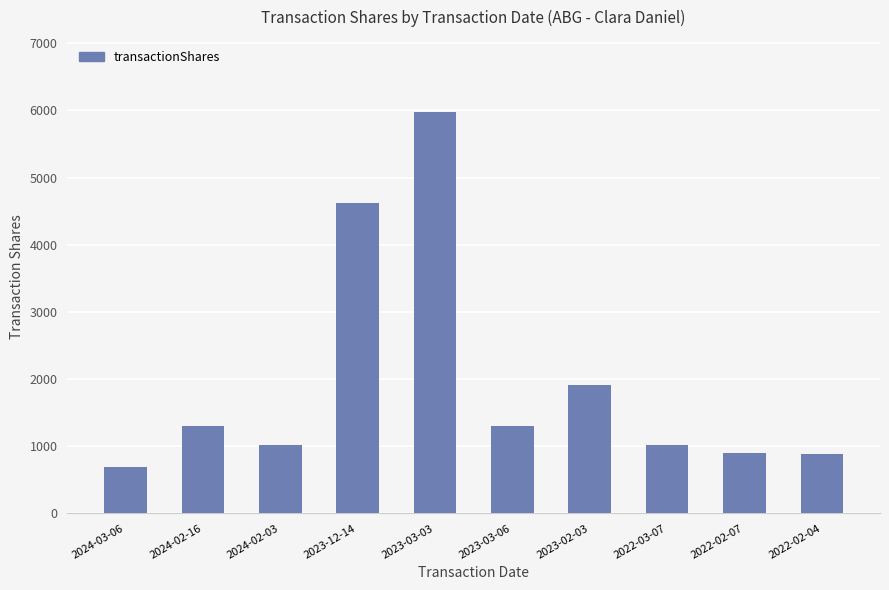

What is the label of the 9th bar from the left?

2022-02-07